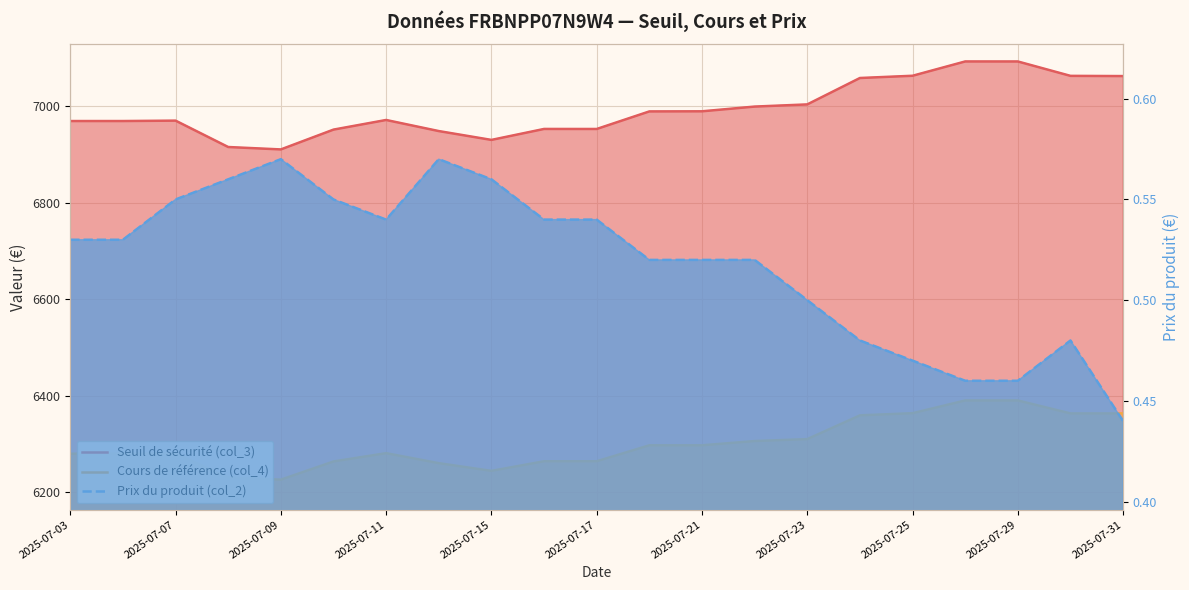

Count the Prix du produit (col_2) values in the range 0 to 1.

21